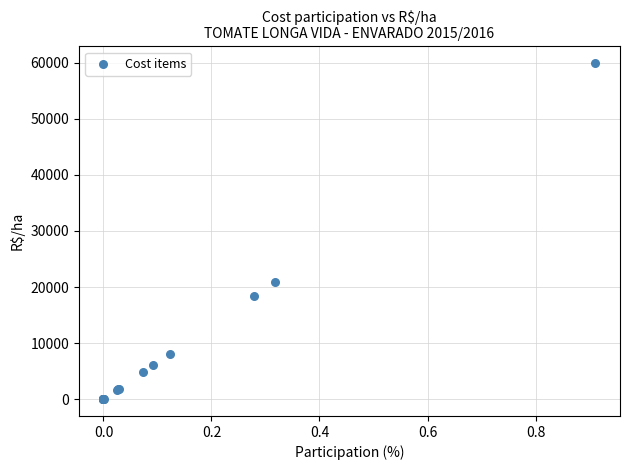

What Y value in the scatter plot is closest to 29954?

20839.0